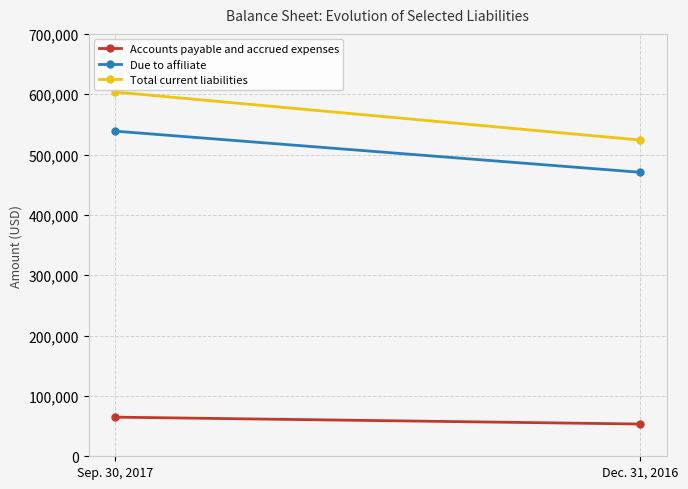

What is the total value across all series at Dec. 31, 2016?

1048104